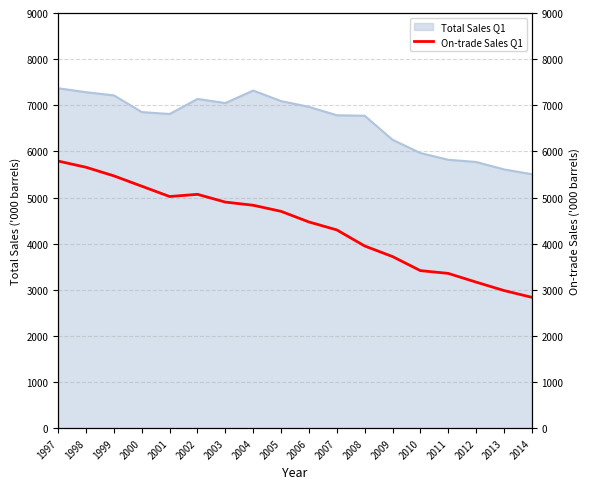

Which label corresponds to the largest value in the chart?

1997